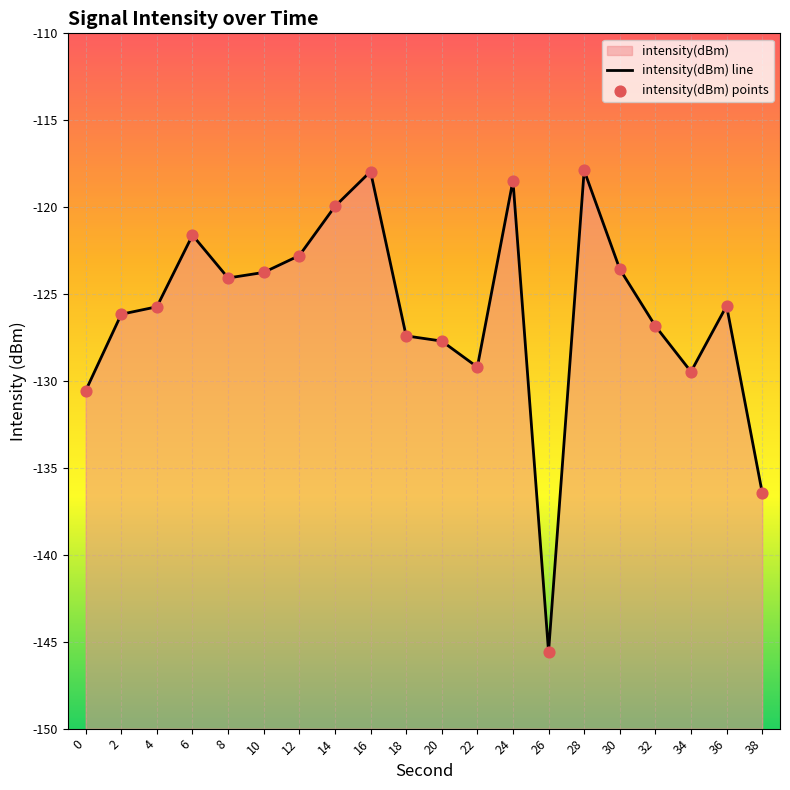

At which category is the sum across all series the highest?

28